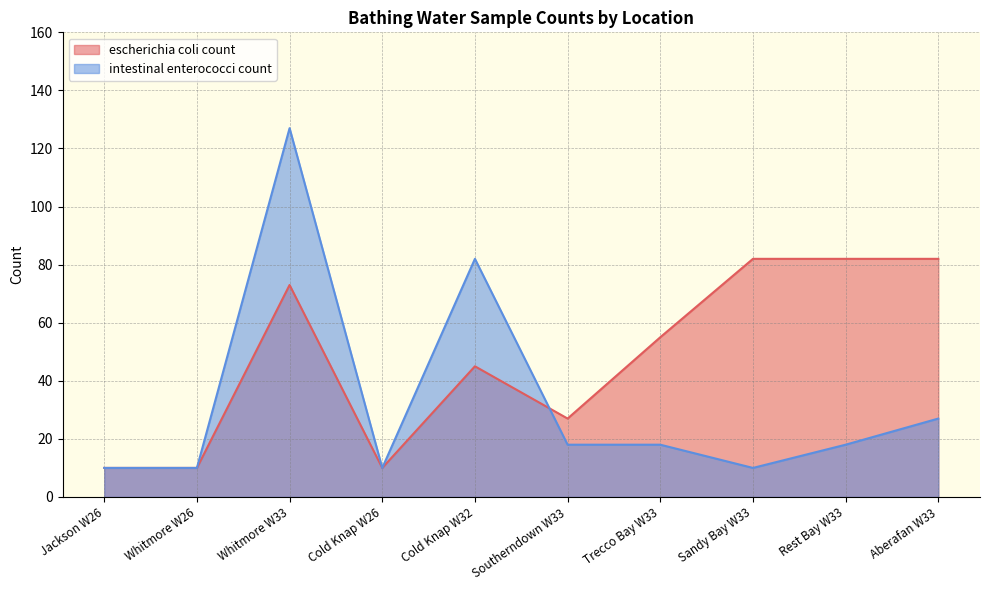

True or false: escherichia coli count has more than 1 interior local peaks.

True